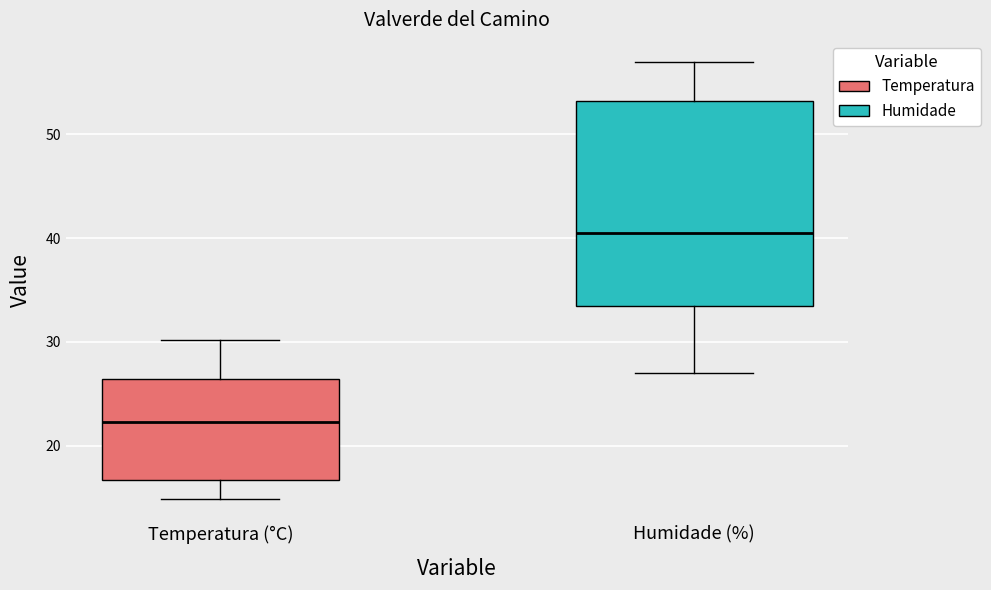

Comparing the boxes themselves (not the whiskers), which one is the tallest?

Humidade (%)